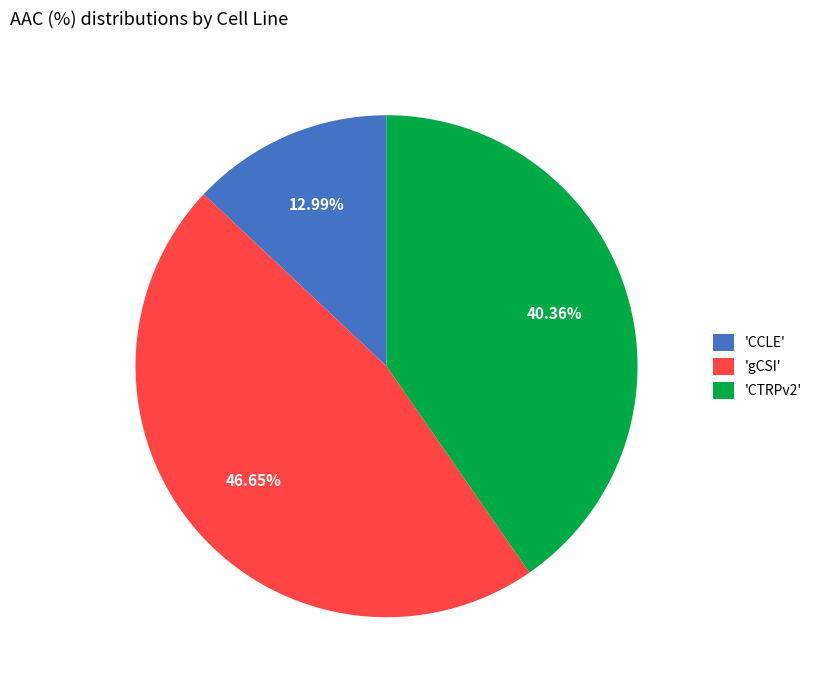

What is the smallest slice in the pie chart?

'CCLE'